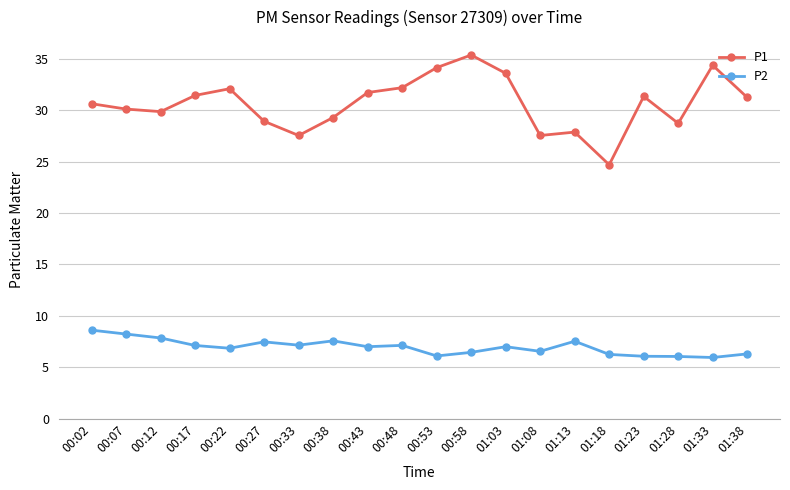

What is the sum of all P1 values?

612.9